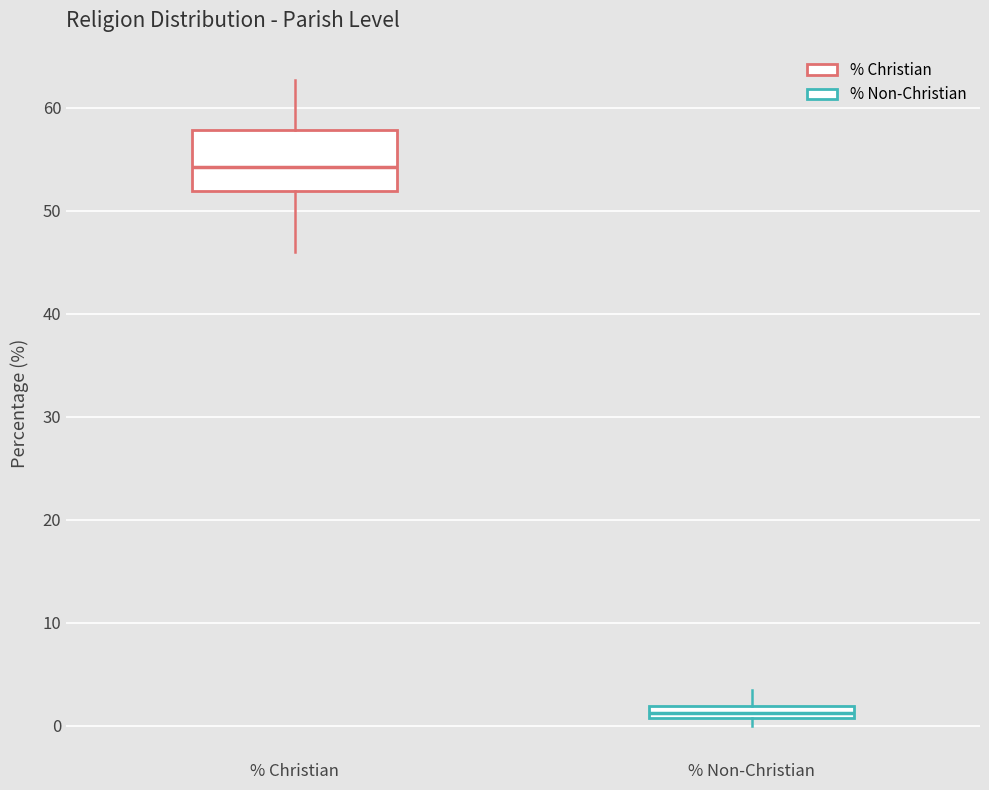

Which box is the tallest, from its lower edge to its upper edge?

% Christian